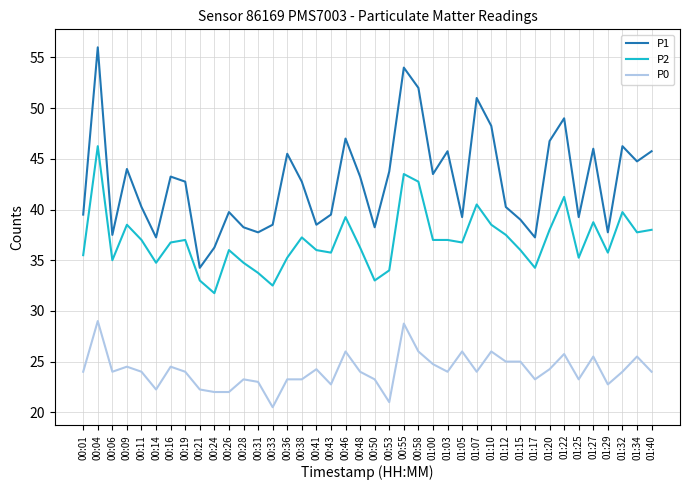

True or false: P2 and P1 intersect in this chart.

False